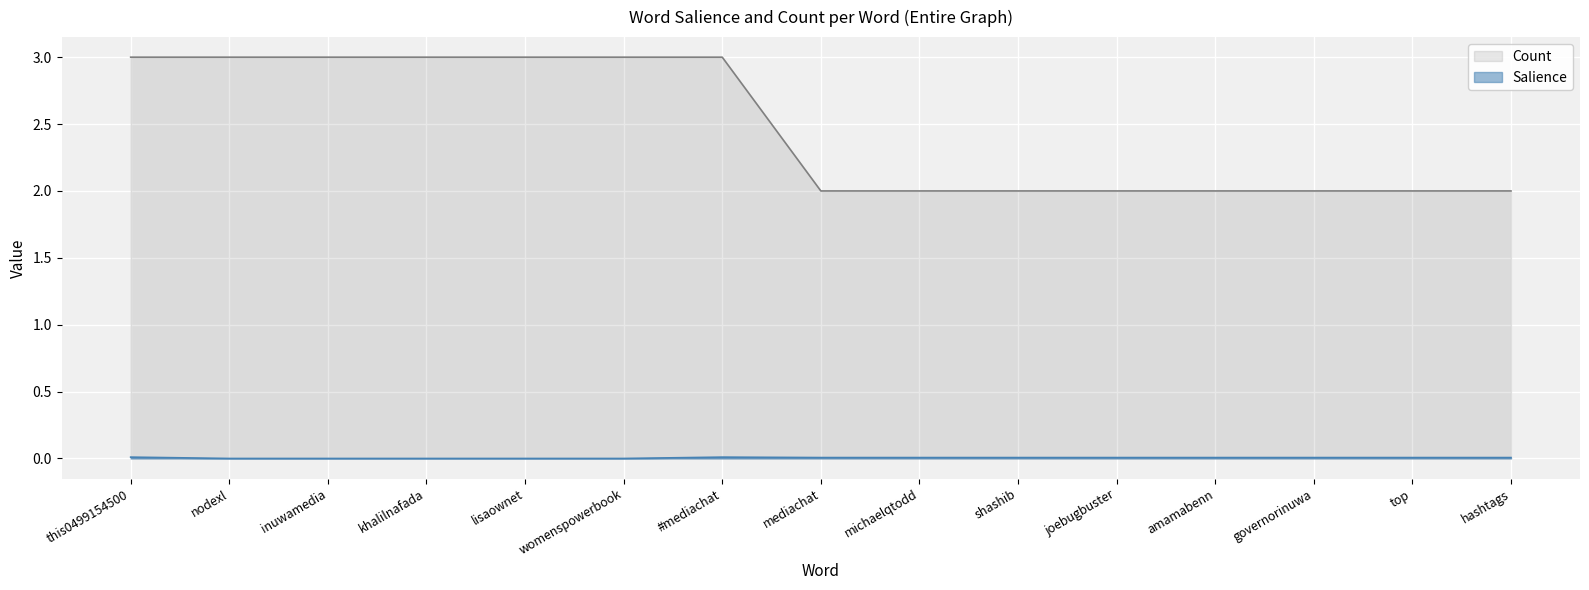

What is the label of the 8th point from the left?

mediachat